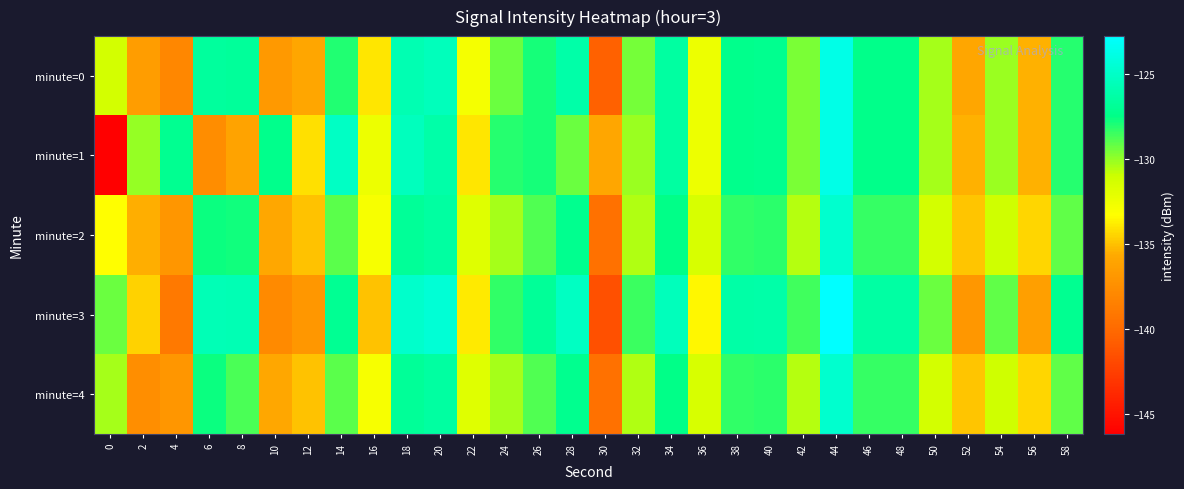

Reading right to left, extract all data points from this chart.

minute=0: 58=-128.1	56=-135.4	54=-130.2	52=-135.9	50=-130.3	48=-127.4	46=-127.4	44=-123.8	42=-129.6	40=-127.2	38=-127.3	36=-132.5	34=-126.5	32=-129.5	30=-140.5	28=-126.2	26=-127.9	24=-129.3	22=-132.9	20=-125.5	18=-125.8	16=-133.9	14=-128.0	12=-135.9	10=-136.8	8=-126.7	6=-126.6	4=-138.0	2=-136.5	0=-131.3
minute=1: 58=-128.1	56=-135.4	54=-130.2	52=-135.4	50=-130.3	48=-127.4	46=-127.4	44=-123.8	42=-129.6	40=-127.2	38=-127.3	36=-132.5	34=-126.5	32=-130.2	30=-135.9	28=-129.3	26=-127.9	24=-128.1	22=-133.9	20=-126.2	18=-125.4	16=-132.5	14=-125.1	12=-134.1	10=-127.3	8=-136.0	6=-137.6	4=-127.1	2=-130.0	0=-146.2
minute=2: 58=-129.1	56=-134.4	54=-131.2	52=-134.9	50=-131.3	48=-128.4	46=-128.4	44=-124.8	42=-130.6	40=-128.2	38=-128.3	36=-131.5	34=-127.5	32=-130.5	30=-139.5	28=-127.2	26=-128.9	24=-130.3	22=-131.9	20=-126.5	18=-126.8	16=-132.9	14=-129.0	12=-134.9	10=-135.8	8=-127.7	6=-127.6	4=-137.0	2=-135.5	0=-133.3
minute=3: 58=-127.1	56=-136.4	54=-129.2	52=-136.9	50=-129.3	48=-126.4	46=-126.4	44=-122.8	42=-128.6	40=-126.2	38=-126.3	36=-133.5	34=-125.5	32=-128.5	30=-141.5	28=-125.2	26=-126.9	24=-128.3	22=-133.9	20=-124.5	18=-124.8	16=-134.9	14=-127.0	12=-136.9	10=-137.8	8=-125.7	6=-125.6	4=-139.0	2=-134.5	0=-129.3
minute=4: 58=-129.1	56=-134.4	54=-131.2	52=-134.9	50=-131.3	48=-128.4	46=-128.4	44=-124.8	42=-130.6	40=-128.2	38=-128.3	36=-131.5	34=-127.5	32=-130.5	30=-139.5	28=-127.2	26=-128.9	24=-130.3	22=-131.9	20=-126.5	18=-126.8	16=-132.9	14=-129.0	12=-134.9	10=-135.8	8=-128.7	6=-127.6	4=-137.0	2=-137.5	0=-130.3